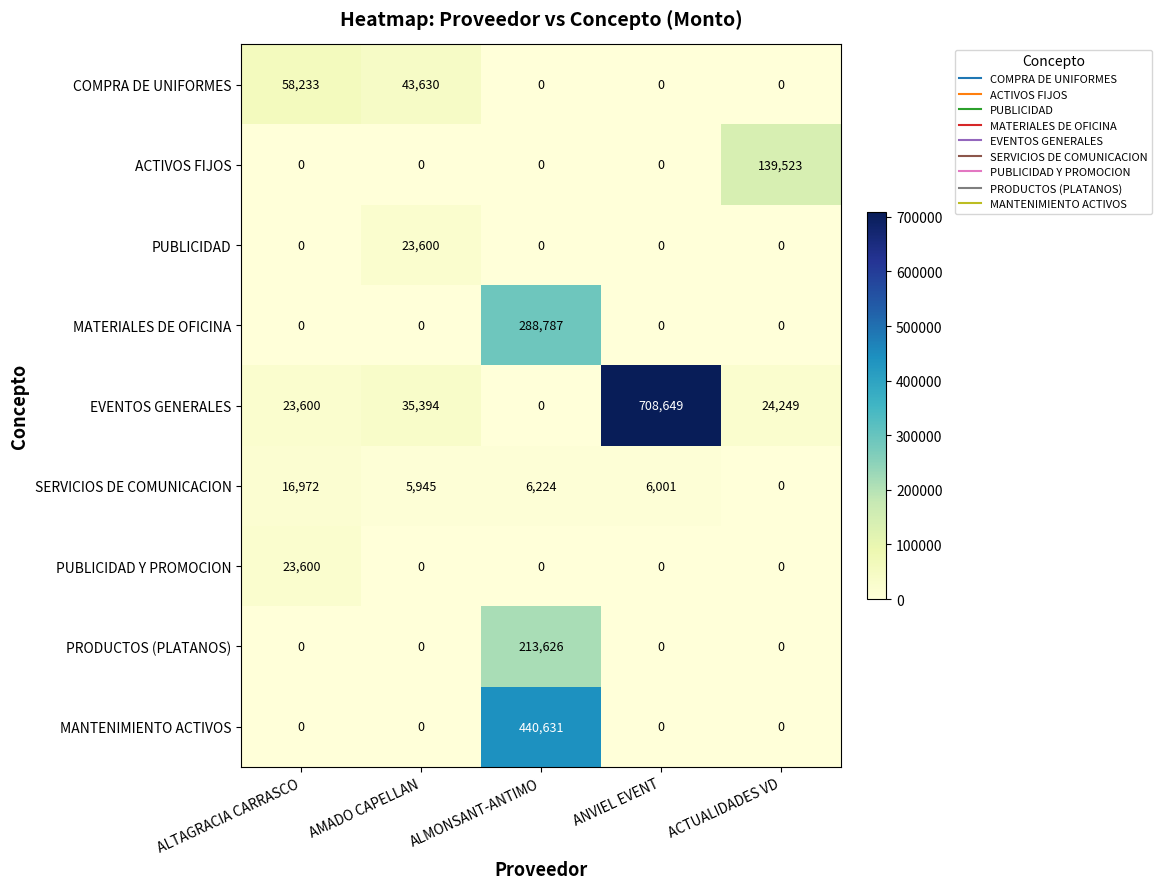

What is the sum of all SERVICIOS DE COMUNICACION values?

35142